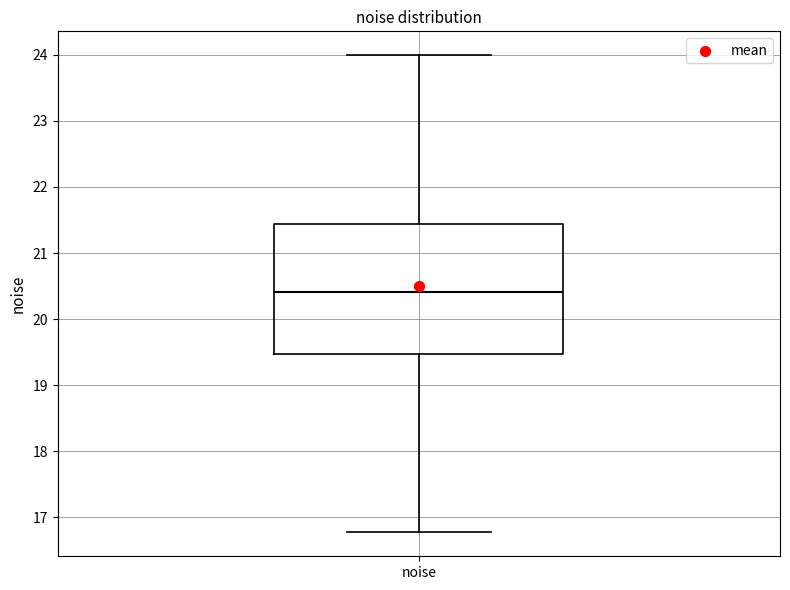

Read this box plot against the y-axis: the position of the median line, the range covered by the box, and the ends of both whiskers. The values are not printed on the chart, so give them approximately, as read against the axis.

median 20.4, box 19.5 to 21.4, whiskers 16.8 to 24.0